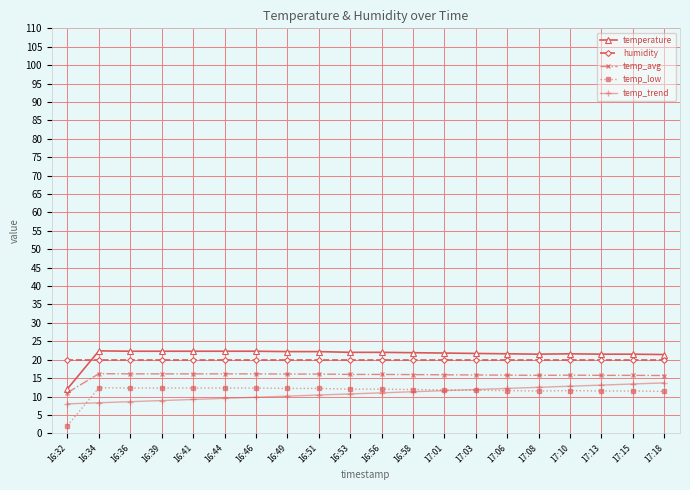

Does the chart have visible grid lines?

Yes